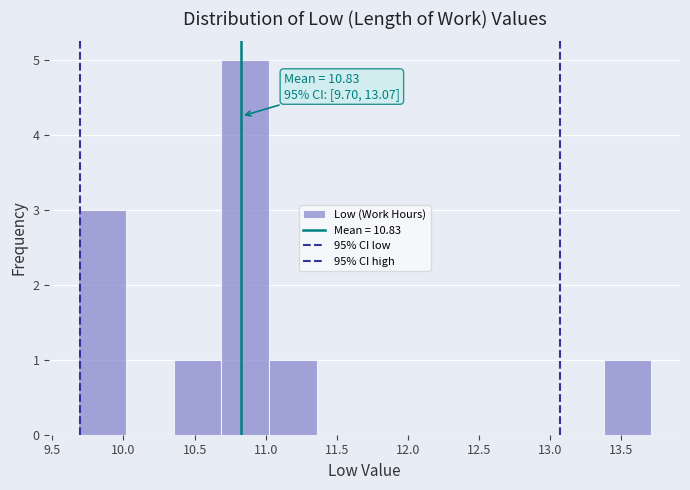

Which range on the x-axis has the tallest bar?

10.70 to 11.00